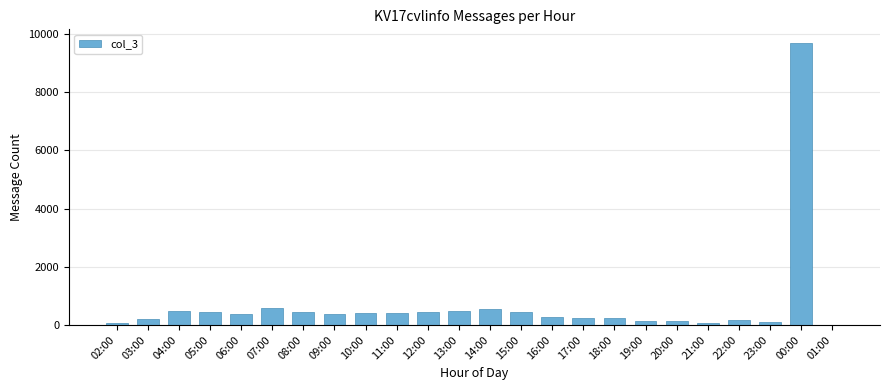

What is the sum of all values?

16742